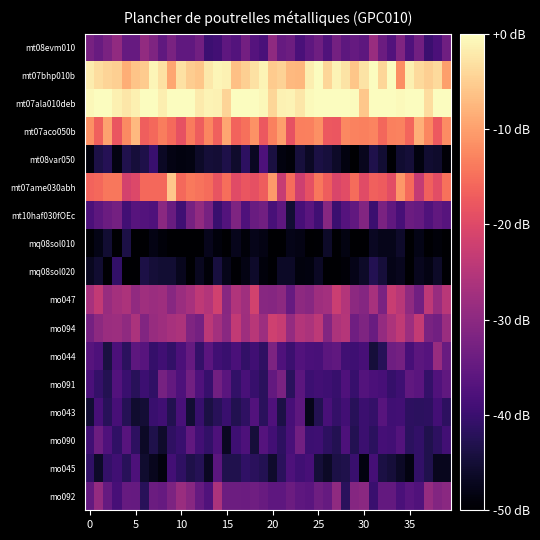

Reading left to right, what are all the values shown in this chart?

mt08evm010: -32.5	-34.4	-32.1	-29.4	-34.7	-34.7	-29.3	-31.7	-35.4	-32.4	-35.4	-35.4	-33.3	-39.7	-39.2	-35.7	-37.0	-33.1	-36.7	-38.2	-29.6	-34.7	-33.8	-38.3	-35.6	-33.7	-37.5	-32.9	-35.8	-34.9	-35.8	-28.4	-34.0	-37.2	-31.5	-37.7	-33.4	-39.9	-38.0	-33.4
mt07bhp010b: -1.8	-3.5	-4.4	-4.9	-8.4	-6.2	-5.4	-0.8	-3.0	-9.3	-3.0	-5.2	-6.0	-2.2	-0.9	-1.2	-6.5	-4.9	-3.0	-1.1	-5.5	-4.6	-7.3	-7.6	-1.6	0.1	-4.2	-1.0	-2.9	-5.9	-2.9	0.6	-4.1	0.7	-11.9	-1.5	-3.8	-4.9	-3.7	-10.0
mt07ala010deb: -0.7	1.1	4.4	-1.6	-2.4	-1.5	2.7	1.0	-1.6	1.5	0.3	2.9	-2.1	-1.0	-1.2	-4.4	0.9	0.8	0.0	-0.7	-4.2	-1.3	-1.0	-2.4	-0.5	1.2	5.7	0.5	0.8	-0.2	-5.8	-0.1	0.2	7.4	-0.6	0.9	-0.1	-3.5	3.4	2.3
mt07aco050b: -11.6	-16.7	-9.7	-18.1	-12.2	-7.4	-16.9	-15.6	-13.6	-15.4	-18.6	-13.7	-17.1	-12.5	-16.7	-9.3	-16.3	-14.9	-11.5	-17.6	-13.2	-10.0	-18.7	-13.4	-13.1	-11.6	-17.6	-17.9	-12.4	-13.0	-13.2	-12.9	-16.0	-13.2	-13.0	-16.1	-8.3	-12.5	-17.5	-12.0
mt08var050: -48.8	-43.6	-42.4	-48.4	-43.0	-44.7	-43.5	-40.2	-46.7	-48.2	-48.6	-48.4	-46.1	-44.9	-45.1	-43.4	-45.9	-41.6	-46.7	-37.8	-44.0	-48.5	-49.1	-44.5	-46.6	-43.8	-44.5	-46.1	-48.5	-50.5	-47.3	-43.3	-45.3	-49.7	-45.4	-44.8	-48.6	-45.5	-45.7	-49.3
mt07ame030abh: -16.3	-15.7	-14.1	-14.2	-21.5	-20.2	-15.8	-15.8	-15.8	-5.8	-15.6	-13.9	-14.5	-15.4	-18.3	-15.1	-19.7	-18.1	-18.8	-17.1	-10.4	-22.9	-15.3	-22.2	-18.8	-14.1	-17.2	-20.6	-19.5	-15.3	-19.5	-16.7	-17.2	-19.3	-10.9	-15.4	-23.4	-16.8	-19.3	-14.8
mt10haf030fOEc: -37.9	-35.9	-34.0	-33.0	-39.2	-36.6	-37.0	-37.5	-30.3	-34.3	-39.3	-32.8	-29.2	-32.5	-40.1	-37.0	-31.8	-37.7	-34.2	-33.2	-38.3	-35.7	-45.3	-38.6	-36.3	-39.3	-30.7	-39.8	-36.9	-35.2	-31.2	-39.9	-32.1	-35.5	-38.5	-34.2	-35.0	-37.4	-35.3	-36.7
mq08sol010: -49.7	-48.0	-45.2	-53.7	-43.6	-55.9	-50.5	-48.2	-49.2	-51.9	-50.6	-51.5	-51.8	-47.5	-48.9	-52.1	-47.3	-49.1	-47.6	-48.1	-52.5	-51.7	-47.8	-48.2	-50.1	-49.6	-46.2	-51.8	-48.4	-50.6	-50.7	-46.7	-47.5	-47.6	-46.1	-49.9	-48.0	-50.9	-49.0	-50.4
mq08sol020: -46.9	-45.4	-49.6	-40.9	-50.2	-50.8	-43.7	-44.8	-45.3	-45.3	-47.2	-49.9	-47.0	-49.2	-44.3	-47.6	-49.7	-48.1	-45.9	-48.9	-49.7	-46.5	-46.4	-48.7	-48.6	-46.5	-51.5	-51.4	-49.3	-47.8	-46.3	-42.8	-44.6	-47.7	-47.2	-50.2	-47.2	-48.0	-46.2	-49.7
mo047: -26.7	-23.6	-28.5	-27.0	-26.1	-29.4	-27.5	-28.2	-27.9	-30.5	-28.1	-26.7	-23.9	-25.3	-21.8	-30.5	-25.6	-27.7	-21.7	-30.6	-30.7	-30.0	-34.6	-29.8	-30.5	-27.8	-27.2	-22.6	-25.4	-30.0	-30.9	-26.7	-32.2	-22.7	-24.7	-29.6	-33.4	-24.2	-28.6	-24.5
mo094: -33.0	-30.0	-28.2	-28.1	-29.6	-26.4	-31.4	-28.6	-27.9	-26.7	-26.1	-31.6	-32.8	-24.4	-27.2	-30.5	-23.6	-27.9	-24.7	-28.0	-22.0	-23.0	-29.0	-25.3	-26.3	-24.1	-31.1	-26.2	-25.0	-33.5	-31.8	-34.3	-29.0	-26.1	-23.7	-28.0	-23.3	-32.4	-33.3	-28.4
mo044: -36.6	-37.9	-44.0	-38.1	-41.7	-35.8	-36.7	-40.6	-39.3	-41.0	-38.0	-34.9	-40.7	-36.3	-39.4	-40.2	-38.1	-40.9	-39.5	-41.4	-31.9	-37.7	-39.9	-37.1	-38.1	-38.5	-35.9	-35.5	-39.4	-39.5	-38.6	-44.7	-42.3	-33.7	-32.9	-38.5	-36.1	-36.9	-28.6	-34.4
mo091: -38.2	-40.7	-42.6	-37.2	-40.1	-42.1	-39.7	-41.0	-32.7	-35.1	-37.8	-33.3	-37.6	-40.4	-33.2	-36.2	-40.9	-38.4	-40.4	-41.9	-35.0	-32.1	-42.0	-36.1	-39.7	-39.3	-39.6	-40.4	-37.6	-40.3	-37.0	-37.9	-38.5	-40.5	-39.5	-35.5	-36.3	-40.7	-37.5	-35.5
mo043: -45.2	-38.6	-42.2	-38.5	-42.5	-45.6	-45.1	-40.1	-39.4	-42.9	-38.3	-45.2	-40.4	-43.8	-42.2	-40.1	-42.8	-41.4	-37.2	-41.9	-37.7	-43.6	-38.6	-35.9	-47.6	-42.6	-38.5	-40.8	-39.1	-42.0	-39.9	-40.7	-36.7	-39.4	-39.2	-41.4	-41.7	-41.5	-39.0	-41.5
mo090: -39.3	-34.0	-37.6	-41.2	-36.6	-41.4	-46.3	-43.2	-45.8	-41.3	-40.1	-35.2	-39.2	-40.9	-37.7	-46.8	-39.5	-37.9	-44.6	-36.8	-39.2	-41.4	-38.3	-33.4	-39.7	-39.5	-41.6	-42.7	-37.7	-42.8	-40.0	-41.6	-38.8	-39.2	-37.1	-41.7	-41.0	-43.1	-41.5	-39.1
mo045: -41.1	-46.1	-40.8	-39.3	-42.1	-37.7	-45.7	-47.1	-48.7	-38.9	-41.4	-43.5	-42.5	-46.7	-36.0	-43.0	-43.0	-41.2	-41.9	-42.7	-45.7	-41.9	-37.7	-39.3	-38.6	-44.9	-46.3	-43.7	-43.2	-40.1	-48.4	-38.8	-43.8	-44.6	-46.4	-48.3	-40.9	-43.1	-47.2	-47.2
mo092: -35.0	-29.0	-34.8	-38.5	-34.7	-34.8	-42.1	-34.2	-34.7	-31.9	-28.5	-30.6	-34.8	-37.3	-26.3	-33.8	-34.0	-34.1	-33.4	-34.4	-35.7	-35.6	-34.1	-35.6	-36.1	-33.7	-34.8	-29.5	-42.0	-30.7	-30.3	-40.2	-35.0	-35.1	-38.2	-36.3	-37.3	-28.7	-31.2	-30.2